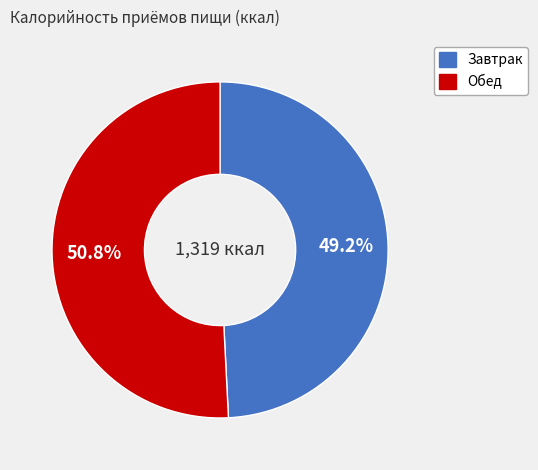

To the nearest percent, what portion does Обед represent?

51%